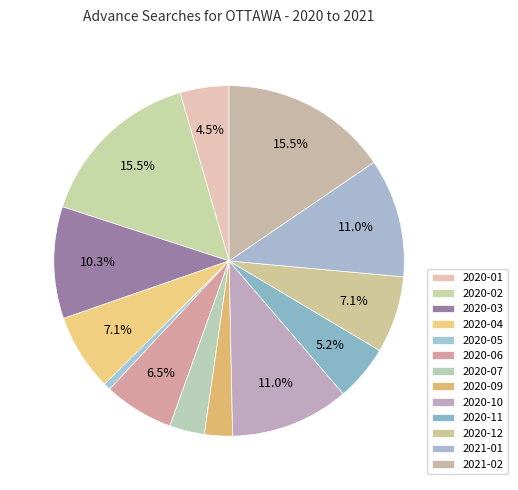

To the nearest percent, what is the difference between the 2020-01 and 2020-10 slice percentages?

6%